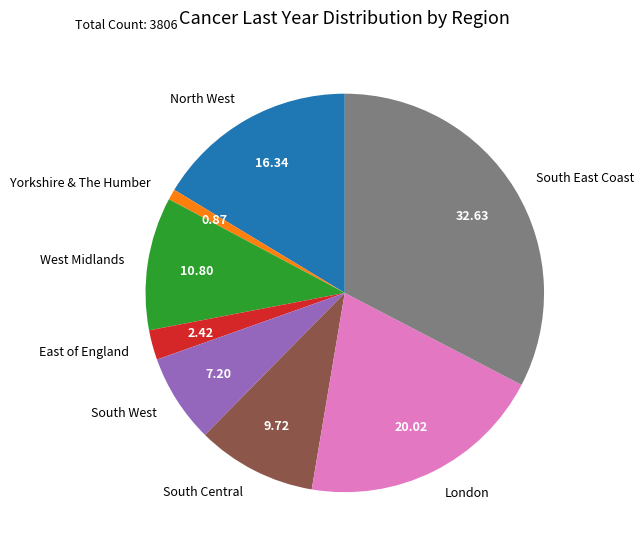

Do North West and East of England together represent more than half of the pie?

No